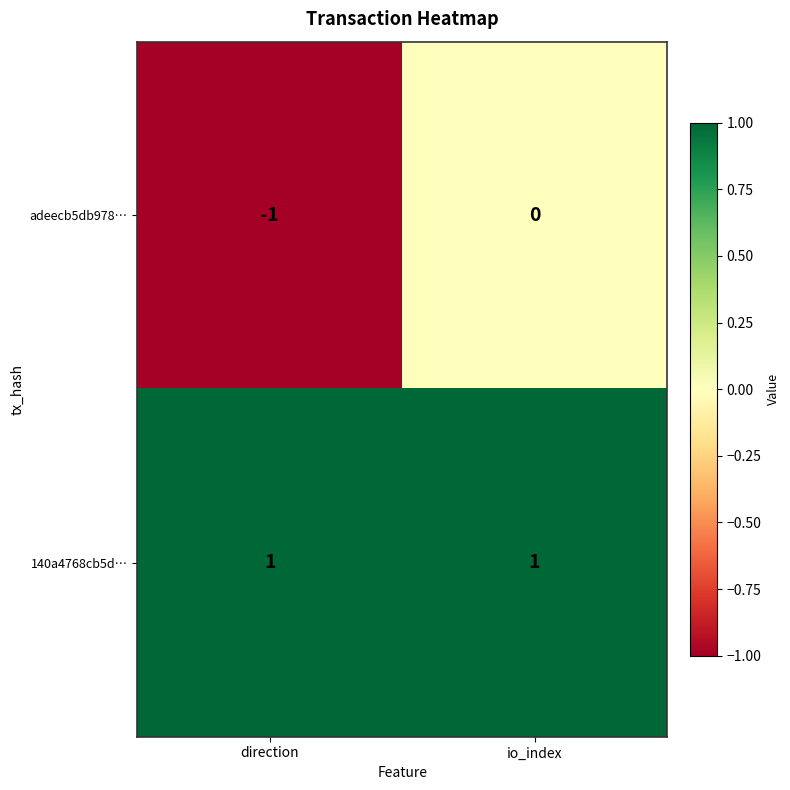

The adeecb5db978… series shows 0 at io_index. True or false?

True